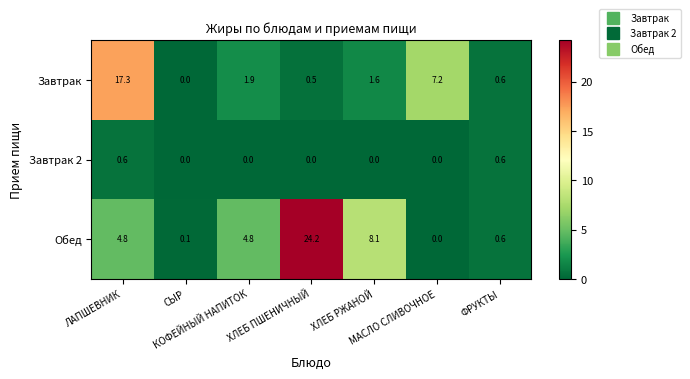

Which series has the largest total across all categories?

Обед